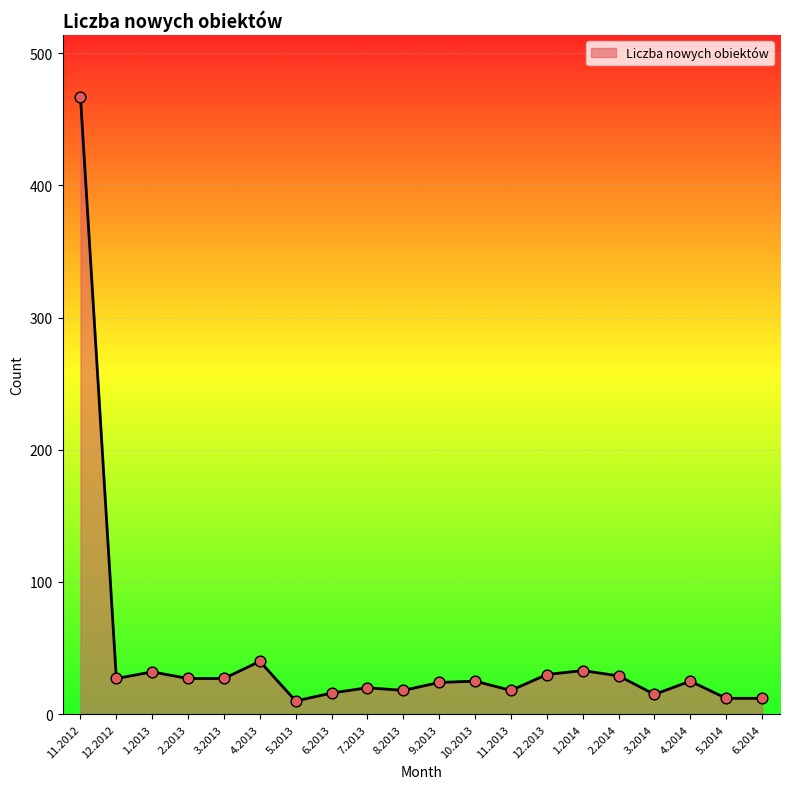

What is the change in value from 1.2013 to 1.2014?

+1